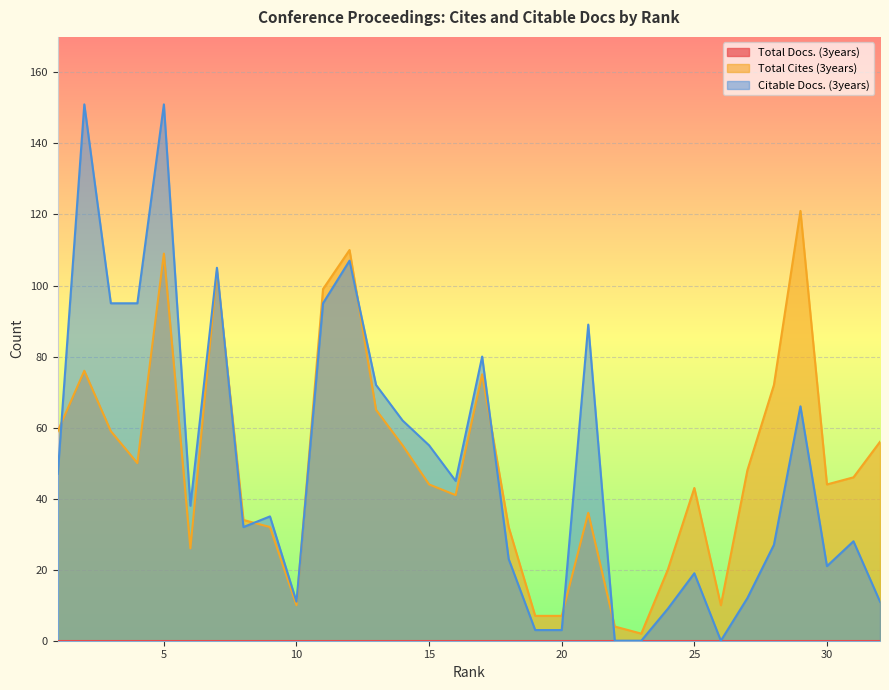

In Total Cites (3years), how many points are higher than both neighbors (excluding endpoints)?

8